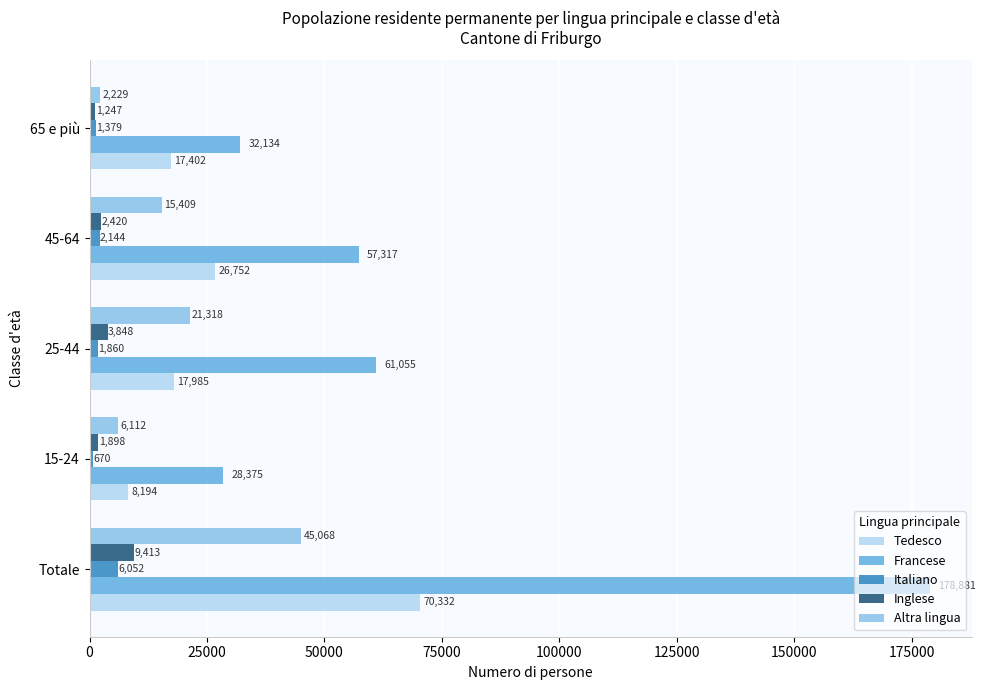

True or false: Tedesco has a value of 8193.7 at 15-24.

True